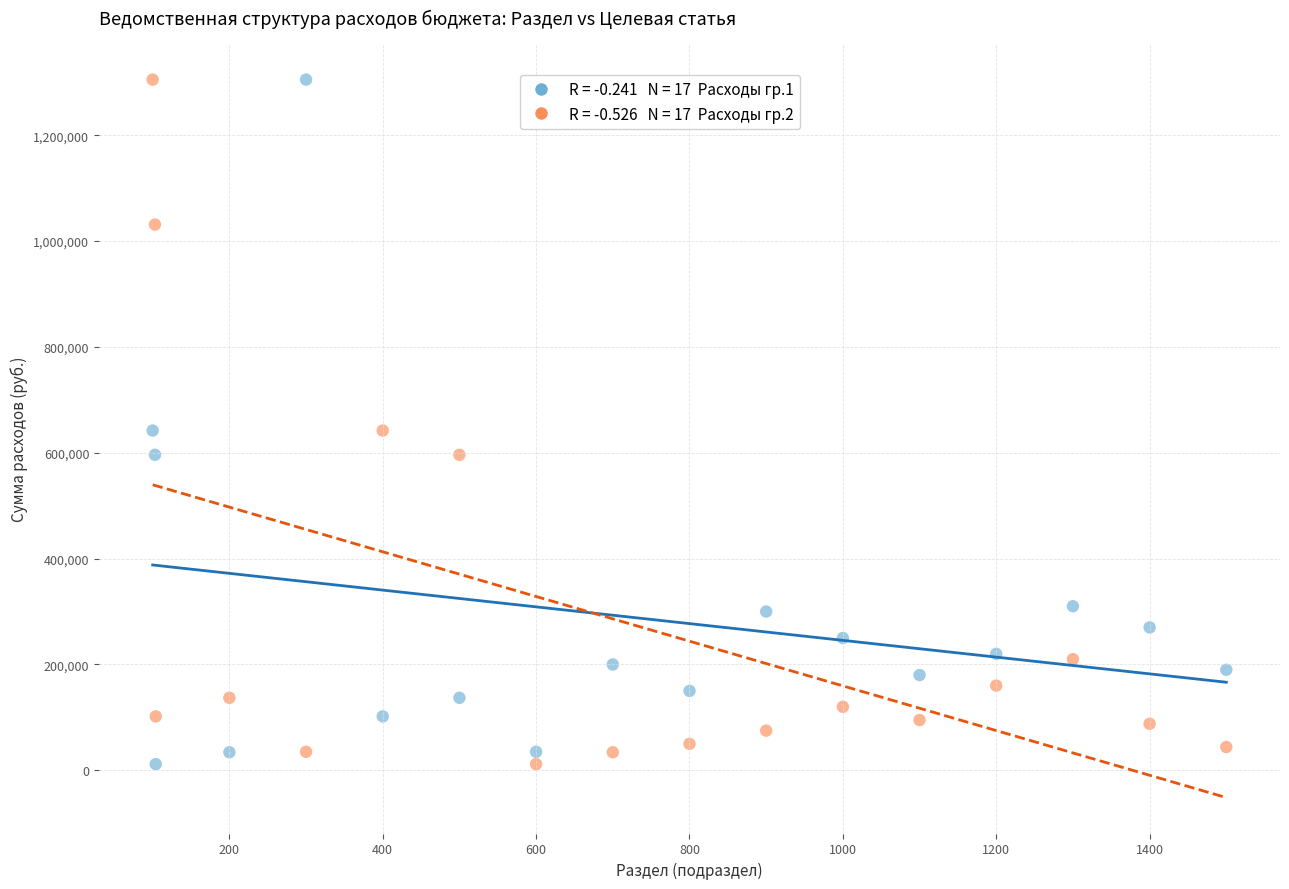

Across all data points, what is the range of X values (max minus min)?

1400.0